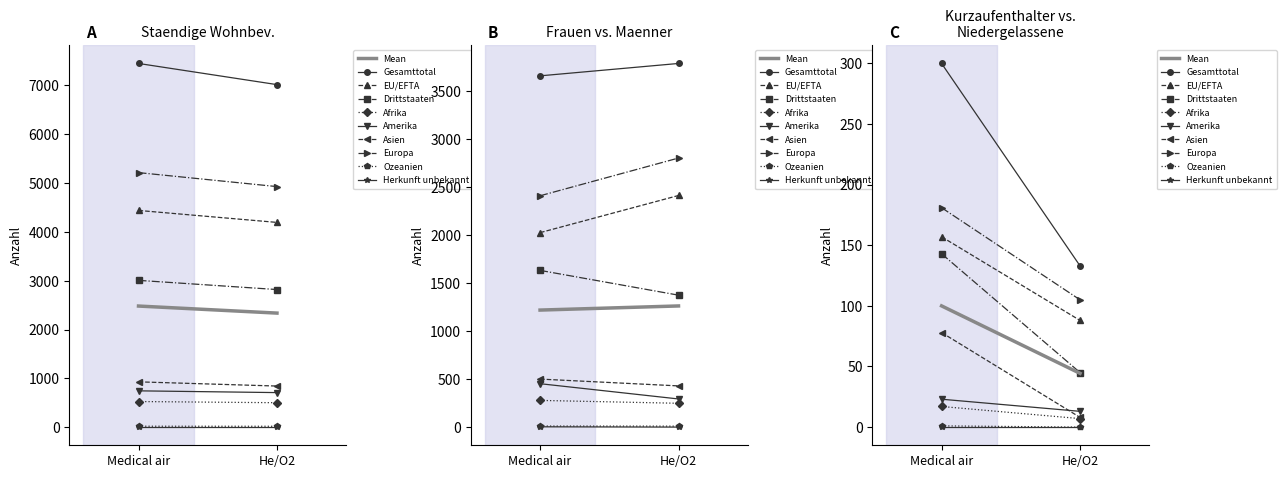

Does the chart have visible grid lines?

No